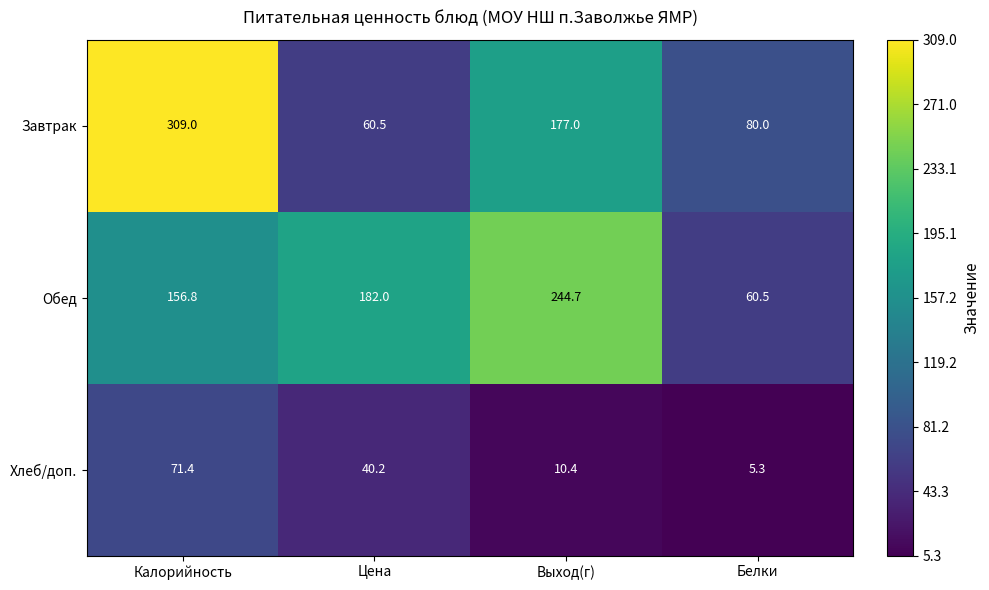

At which category does the chart reach its minimum across all series?

Белки